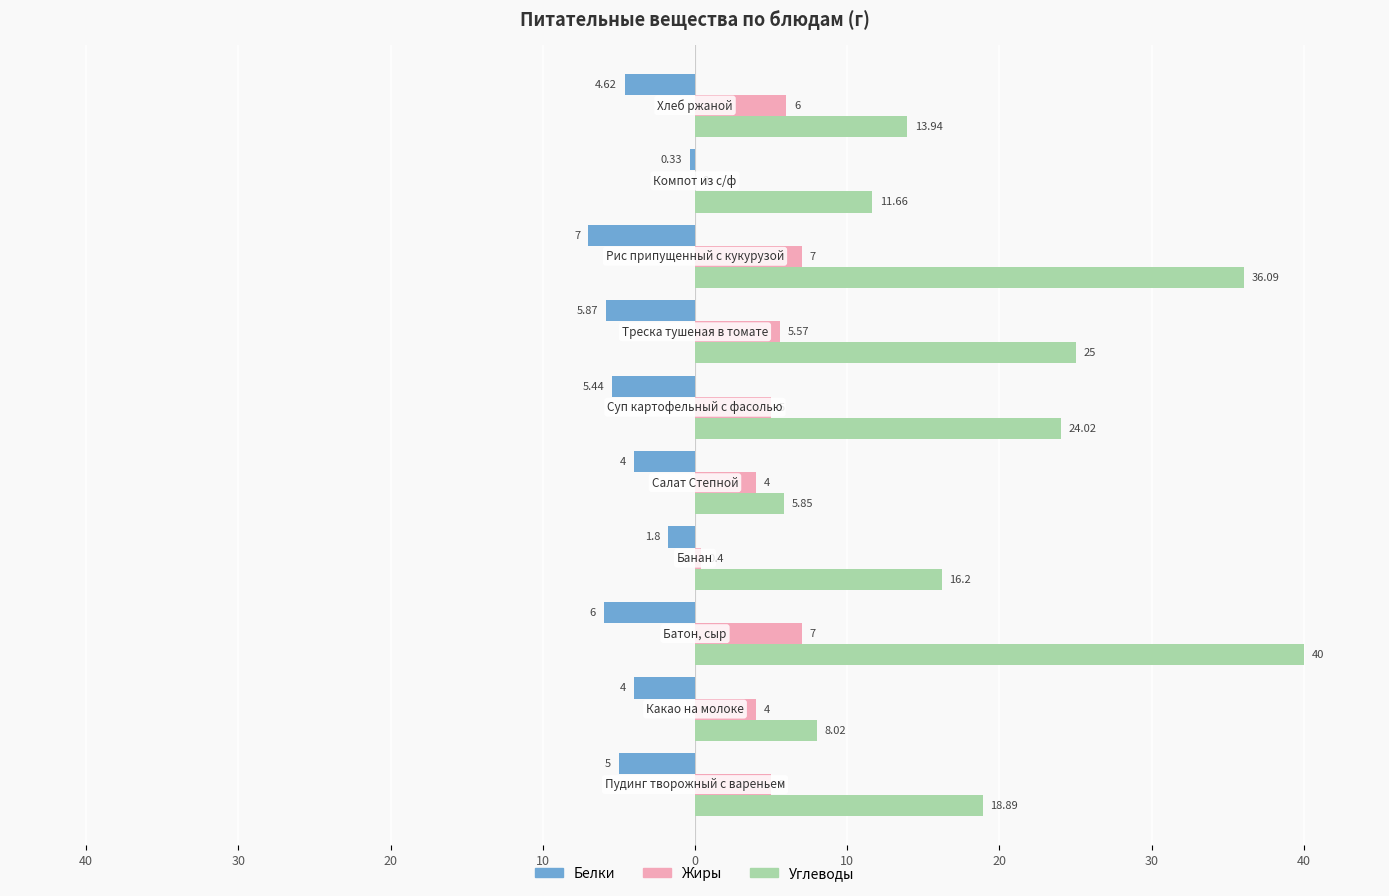

List the series in order of their peak value, highest first.

Углеводы, Жиры, Белки